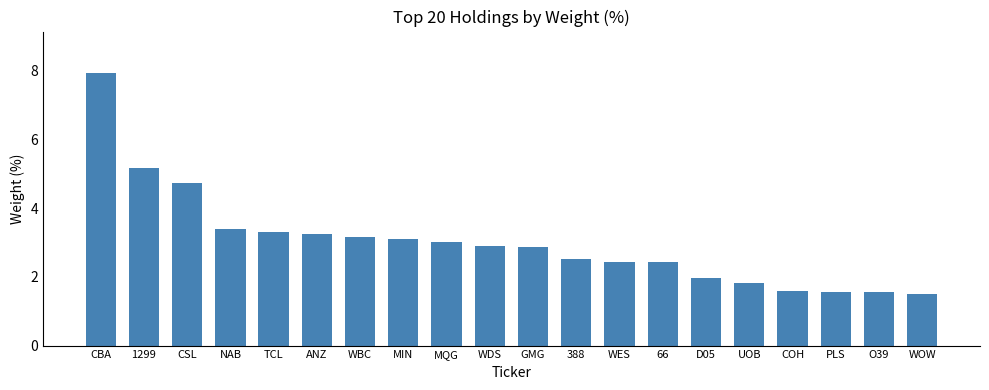

Reading left to right, transcribe all the data shown in this chart.

CBA=8.0	1299=5.2	CSL=4.7	NAB=3.4	TCL=3.3	ANZ=3.3	WBC=3.2	MIN=3.1	MQG=3.0	WDS=2.9	GMG=2.9	388=2.5	WES=2.4	66=2.4	D05=2.0	UOB=1.8	COH=1.6	PLS=1.6	O39=1.6	WOW=1.5